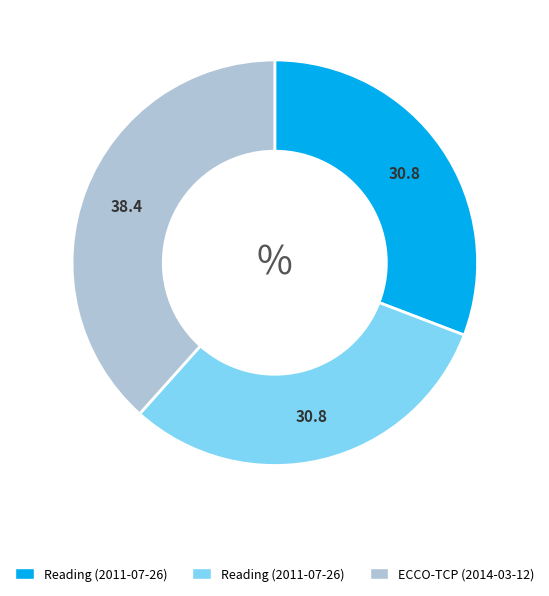

Is there any slice that represents more than half of the pie?

No